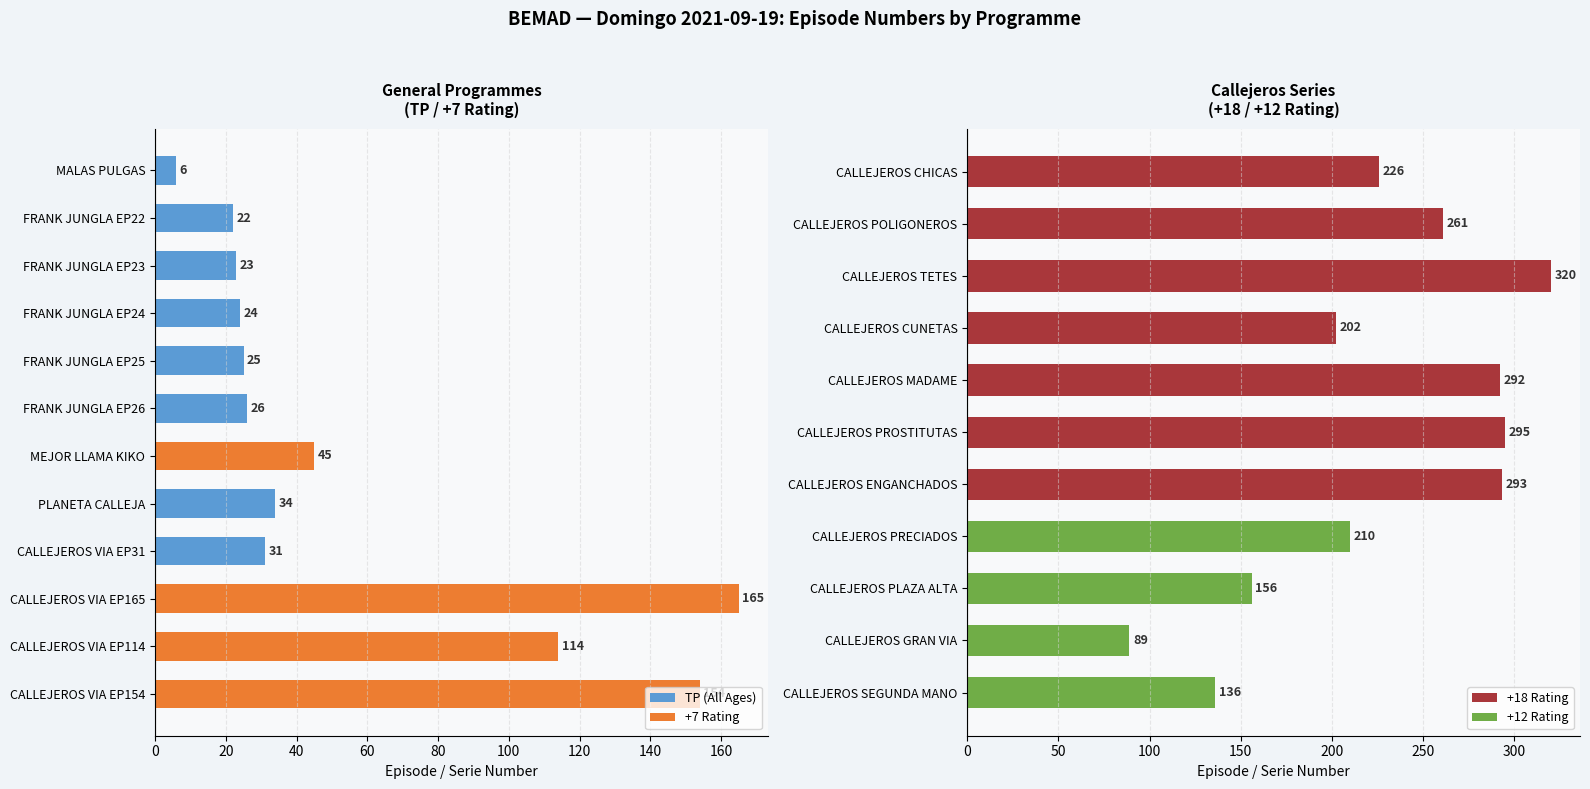

What is the change in value from CALLEJEROS TETES to CALLEJEROS PRECIADOS?

-110